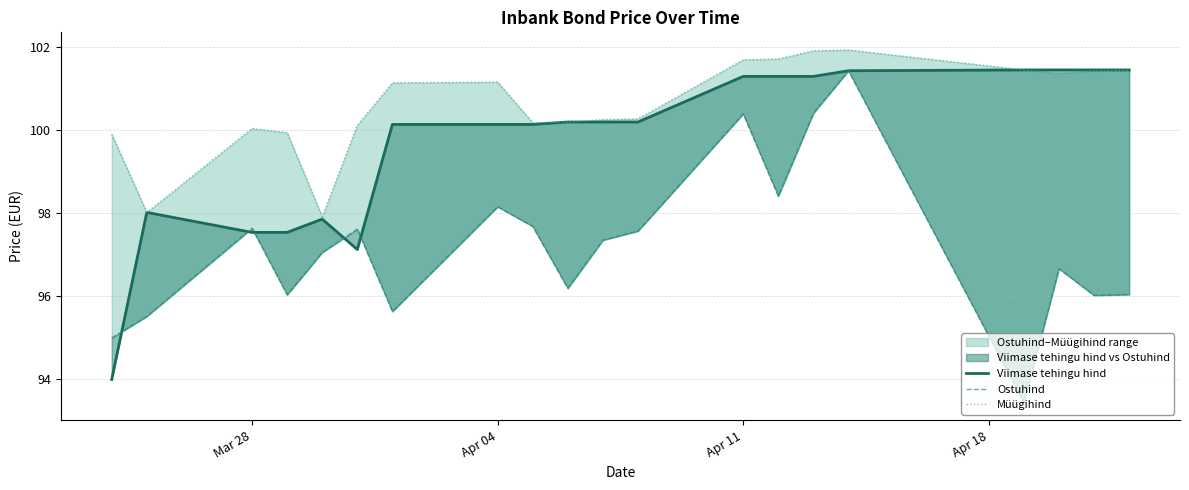

True or false: Ostuhind has more than 1 interior local peaks.

True